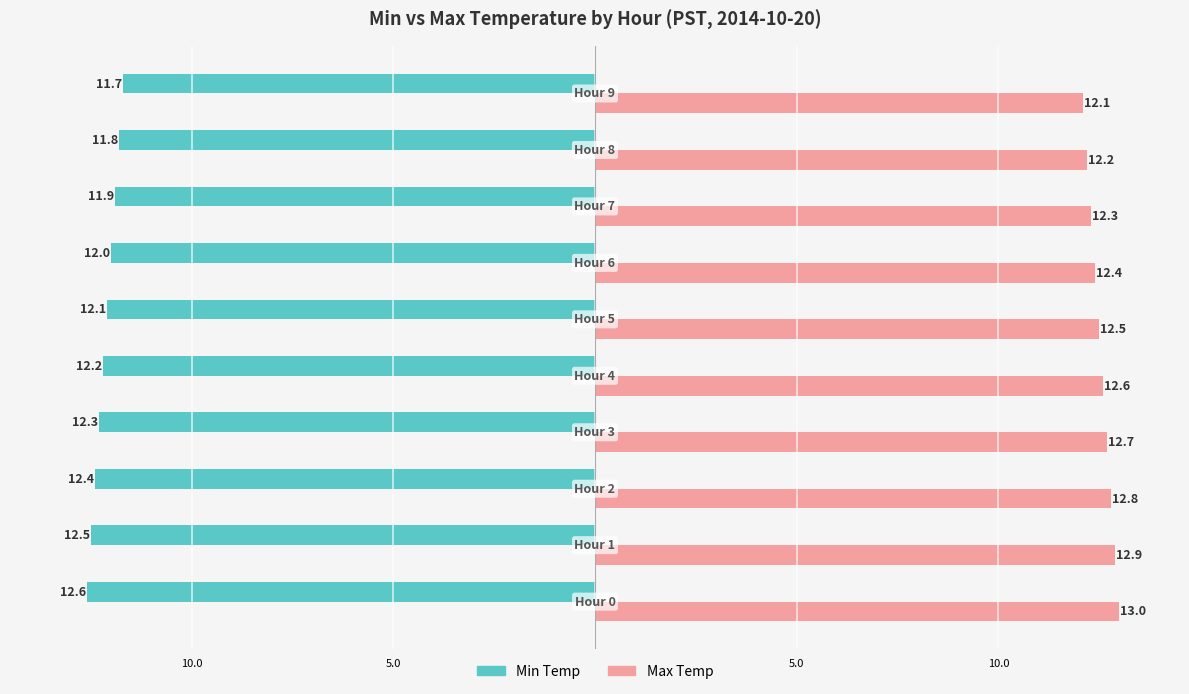

Which series has the largest total across all categories?

Max Temp